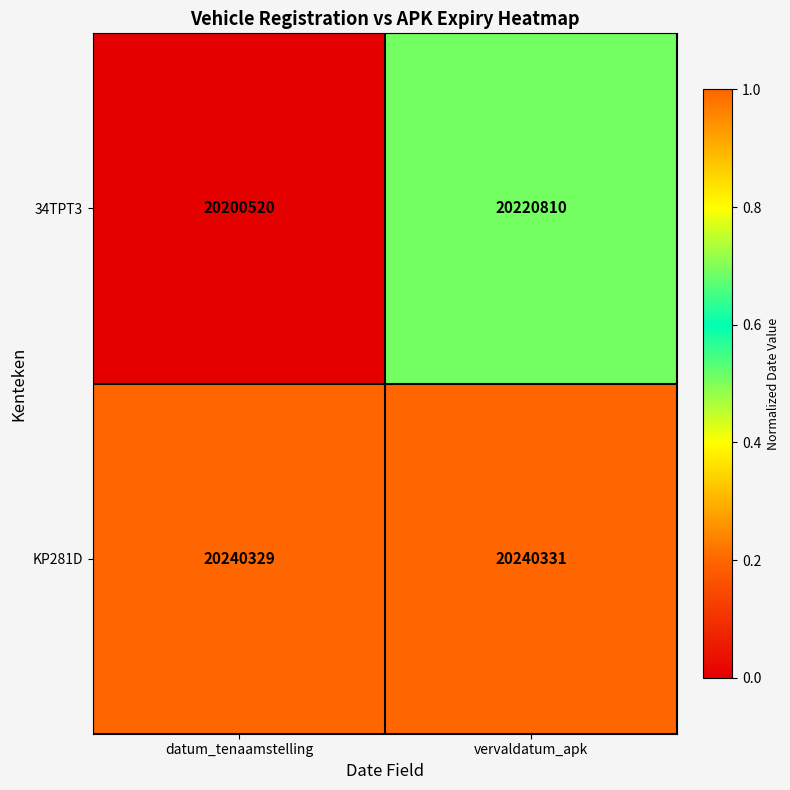

List the series in order of their overall mean, highest first.

KP281D, 34TPT3